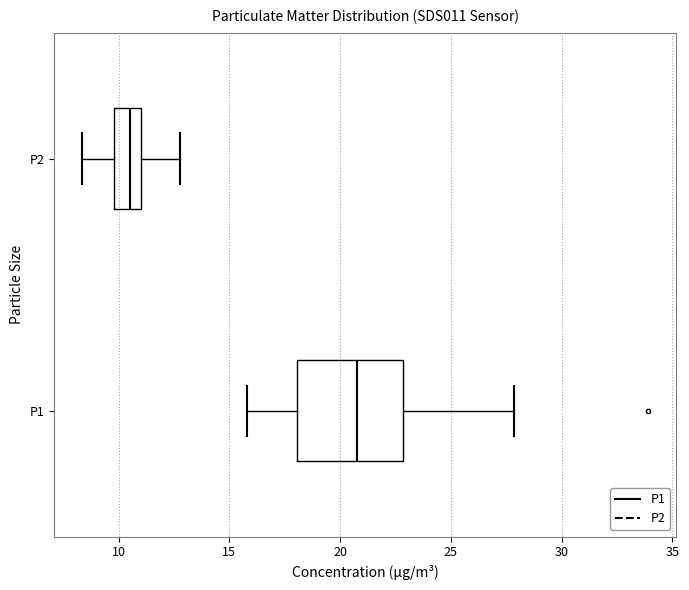

Where is the left edge of the box for P1 on the x-axis? The values are not printed on the chart, so give them approximately, as read against the axis.

18.0